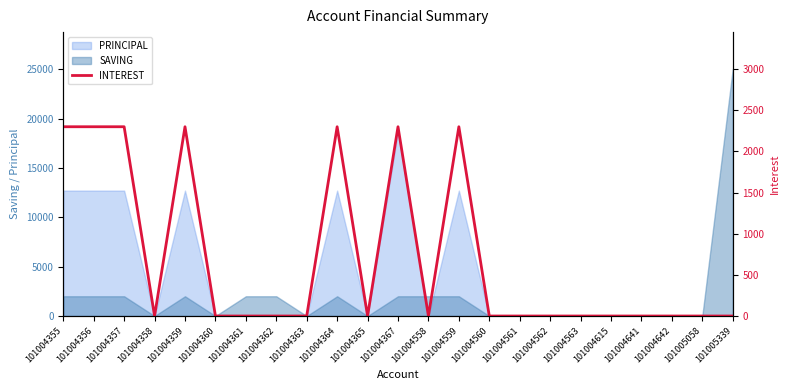

Between 101004362 and 101004361, which is larger?

101004362